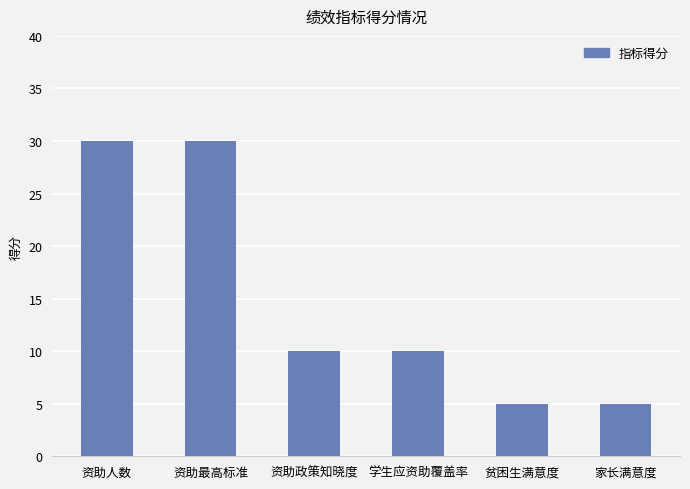

What is the minimum value shown in the chart?

5